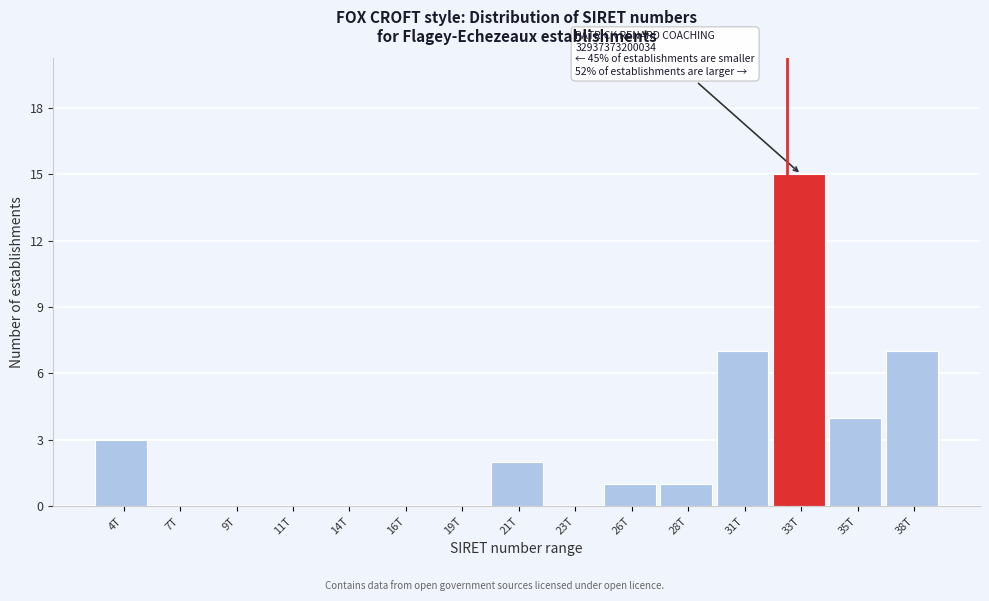

Reading right to left, what are all the values shown in this chart?

38T=7	35T=4	33T=15	31T=7	28T=1	26T=1	23T=0	21T=2	19T=0	16T=0	14T=0	11T=0	9T=0	7T=0	4T=3